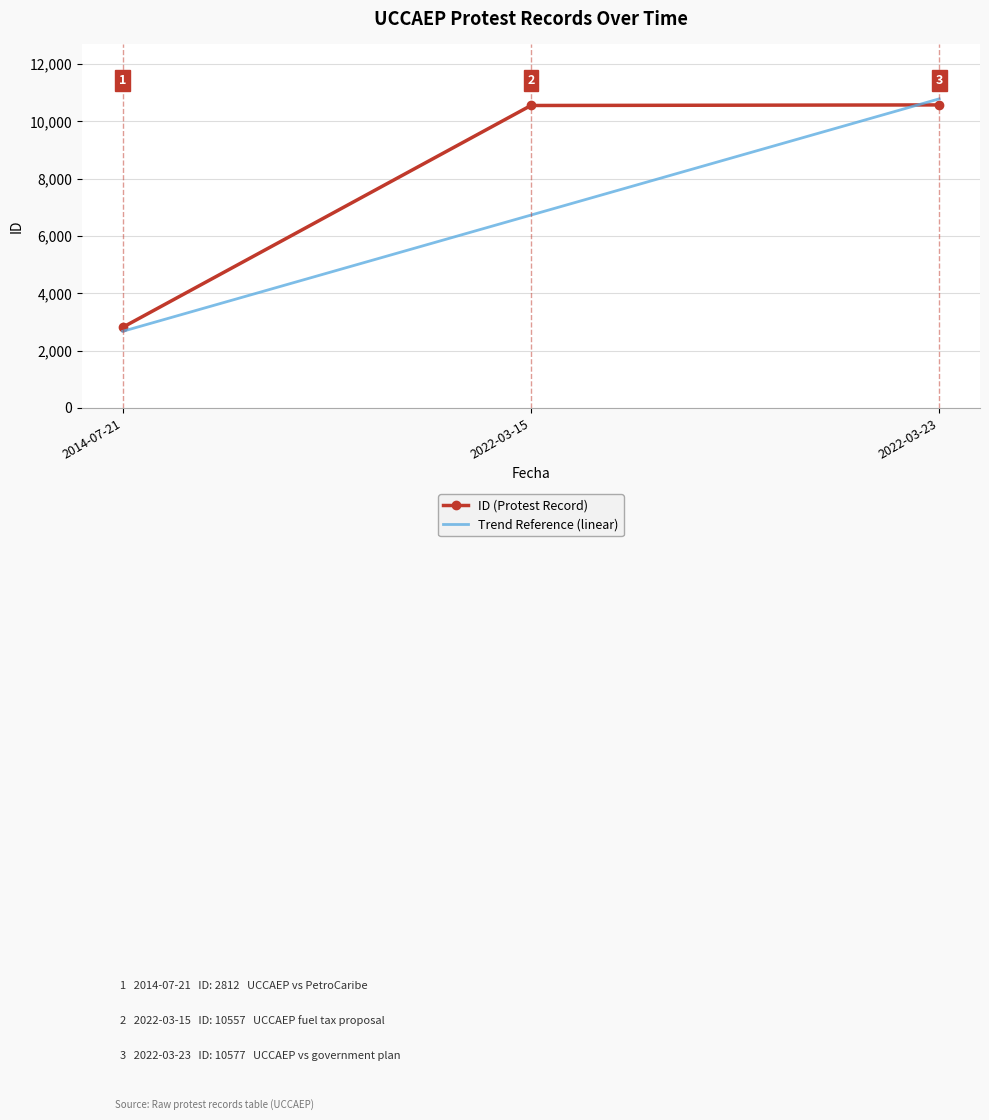

What value does the Trend Reference (linear) series have at 2022-03-15?

6730.0